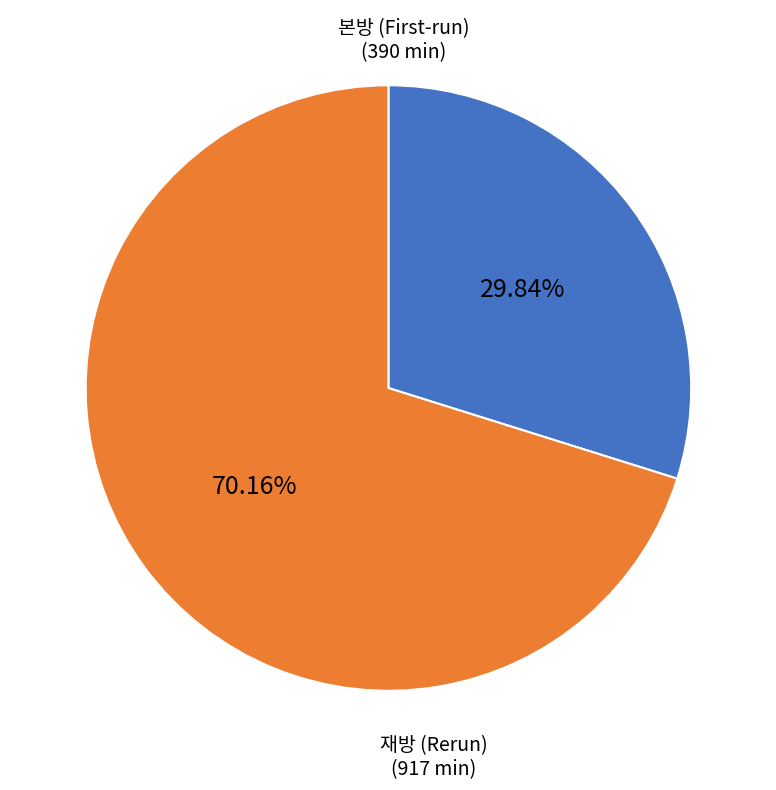

Is there a majority slice in this chart?

Yes